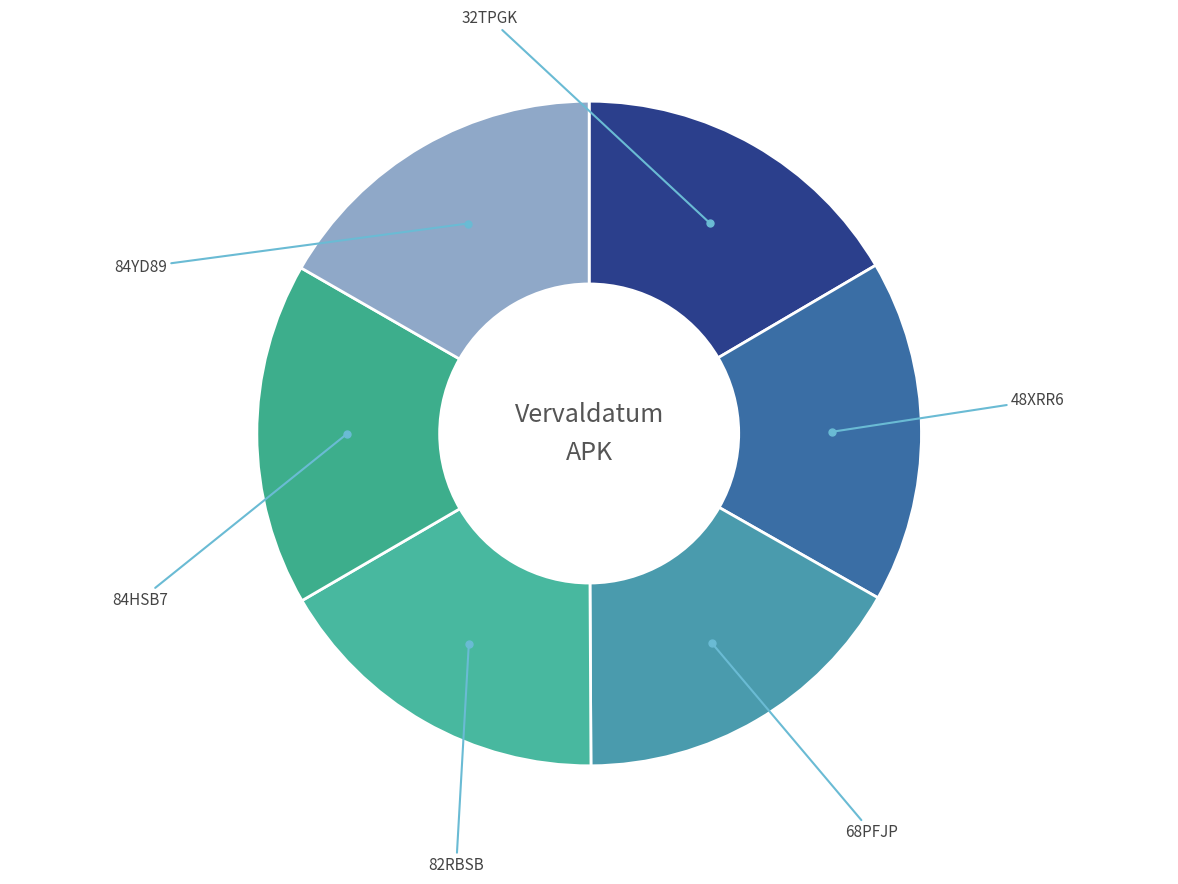

How many segments does this pie chart have?

6